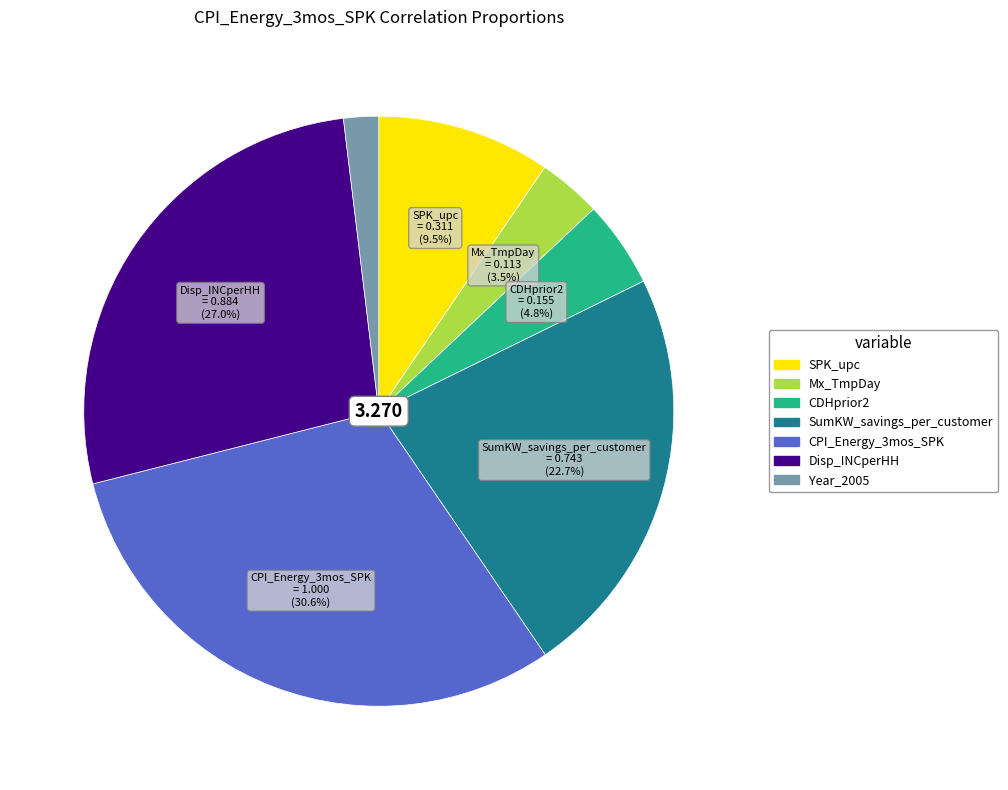

What percentage do SPK_upc and Mx_TmpDay together represent?

13.0%